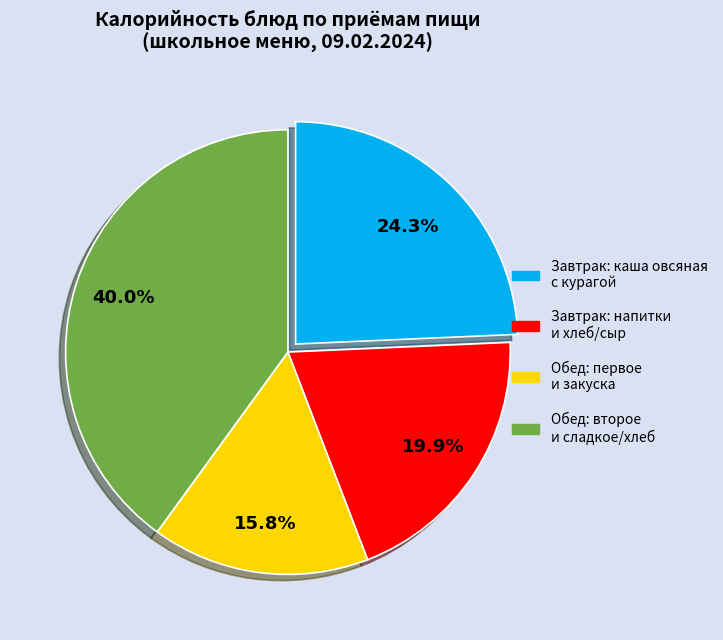

Count the number of slices in the pie.

4